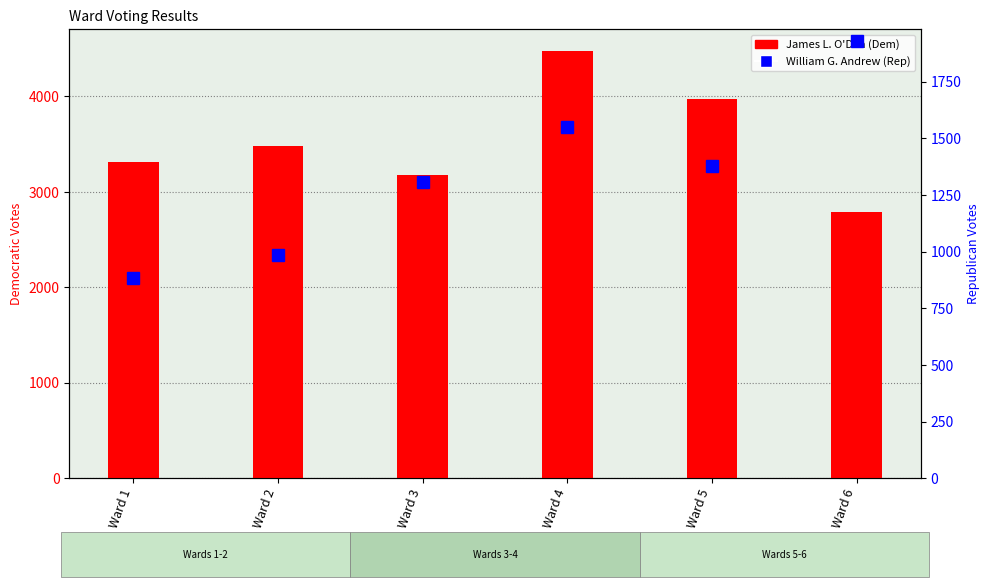

What is the difference between the maximum and minimum values in the James L. O'Dea (Dem) series?

1692